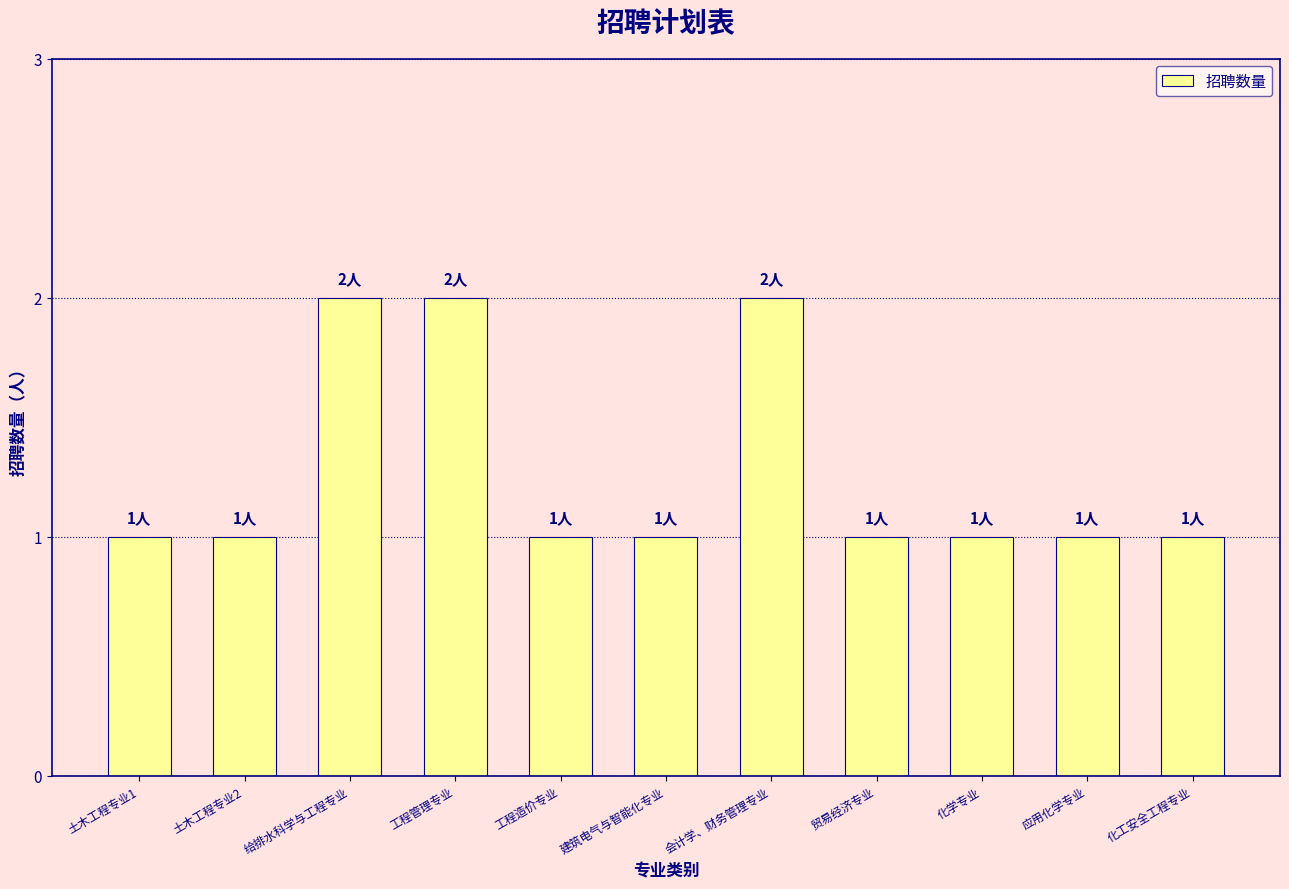

What position from the right is 建筑电气与智能化专业?

6